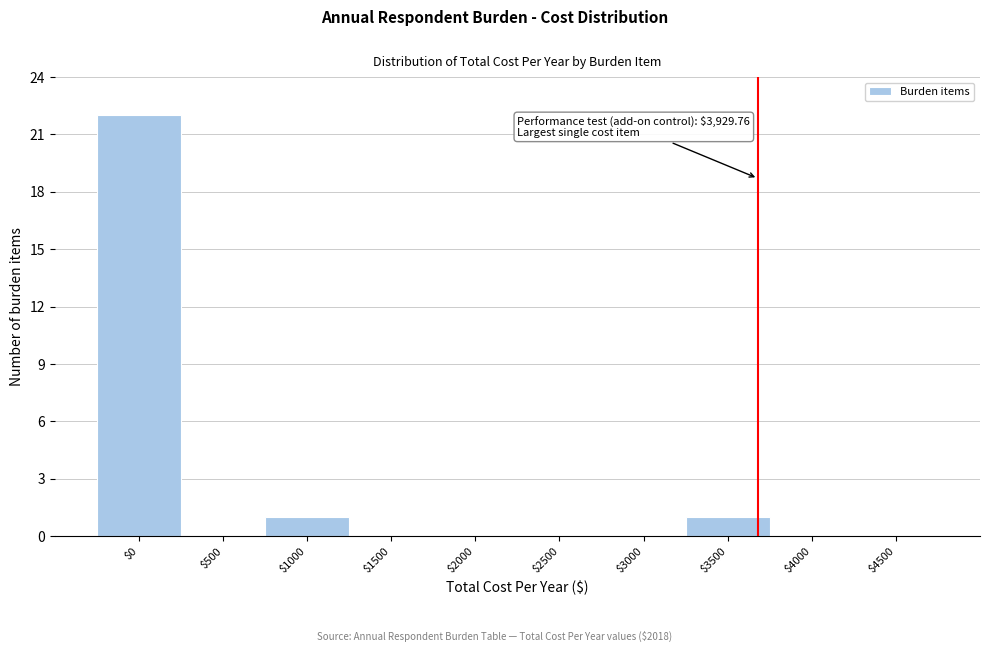

What is the sum of all values?

24